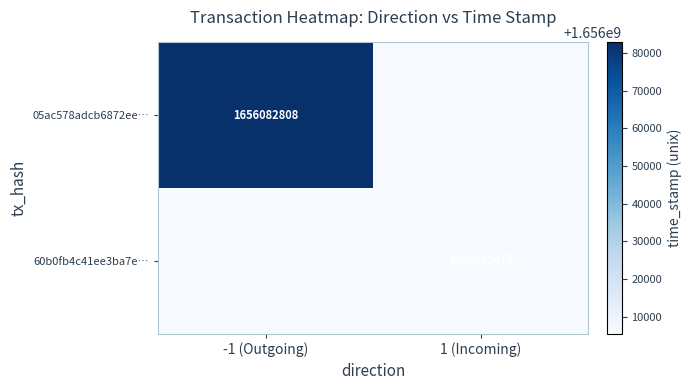

The value of 60b0fb4c41ee3ba7e… at 1 (Incoming) is 1656005475. True or false?

True